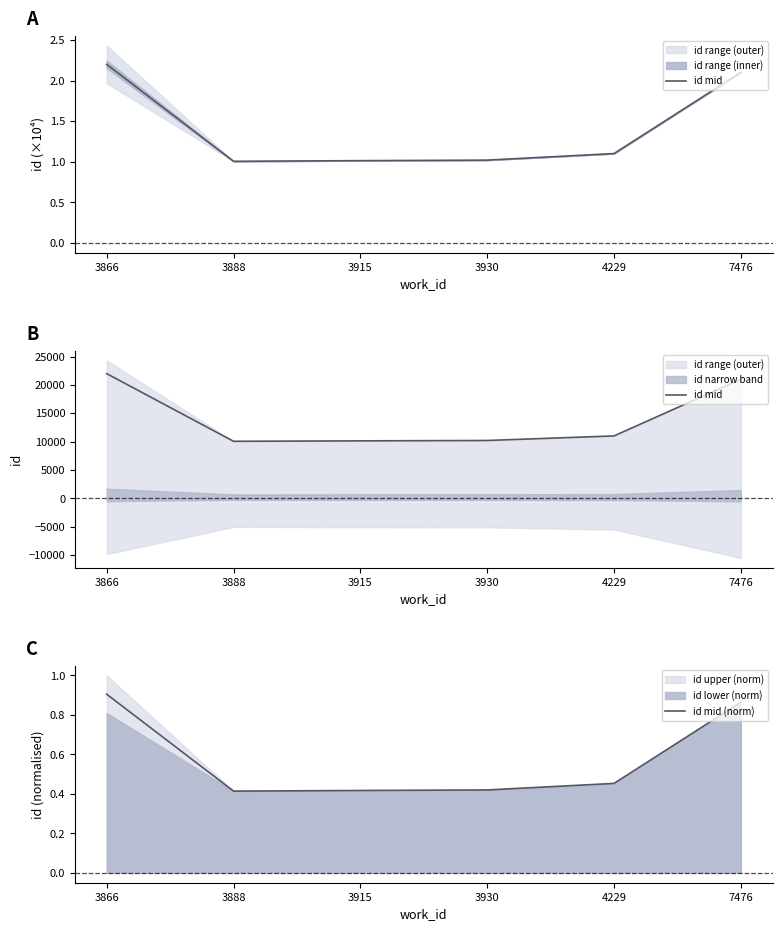

At which label does id mid (norm) reach its peak?

3866